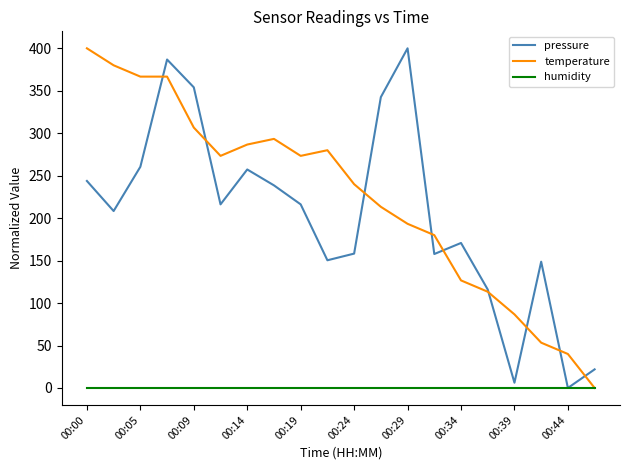

Which series has the largest total across all categories?

temperature